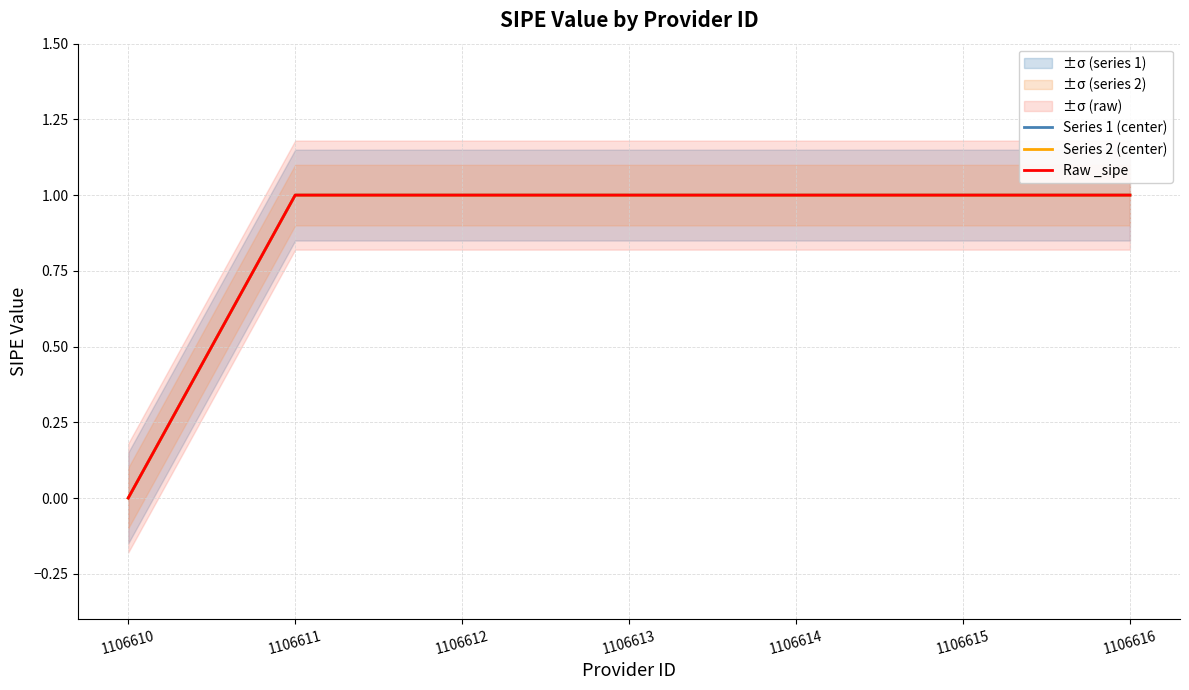

What is the sum of the Series 1 (center) values at 1106615 and 1106610?

1